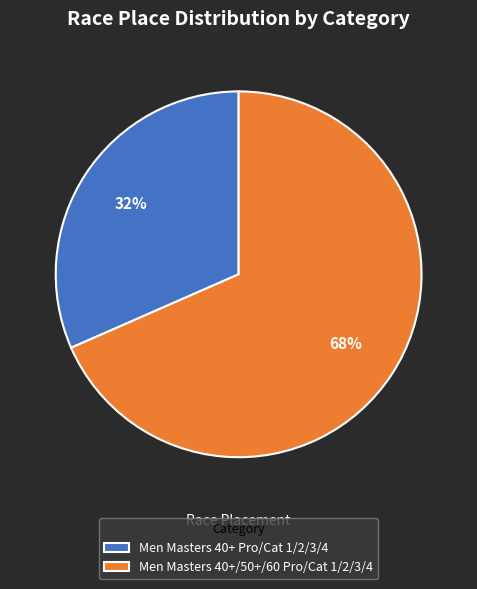

The Men Masters 40+/50+/60 Pro/Cat 1/2/3/4 slice represents 68% of the pie. True or false?

True